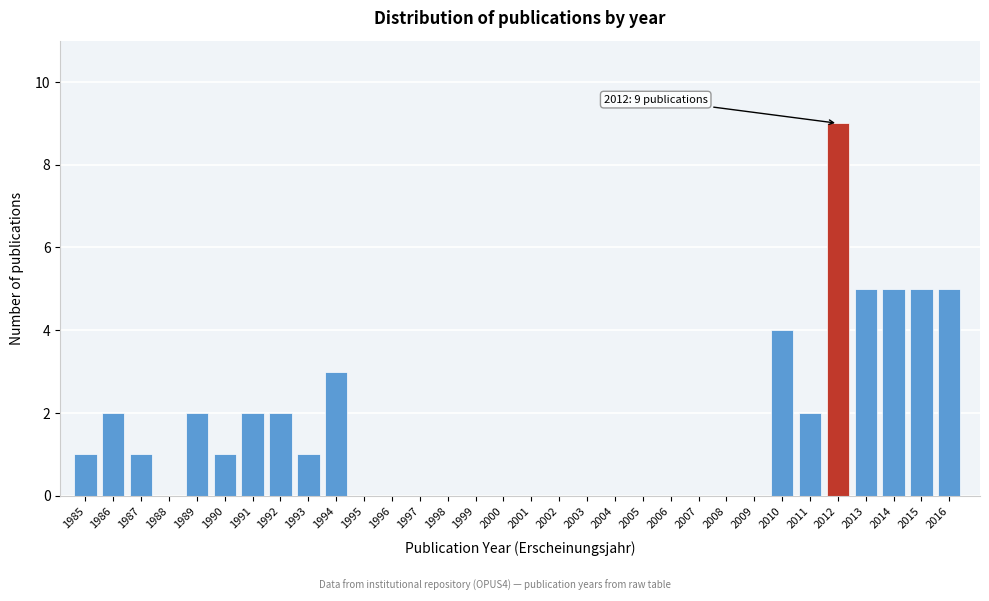

Between 2013 and 2012, which is larger?

2012